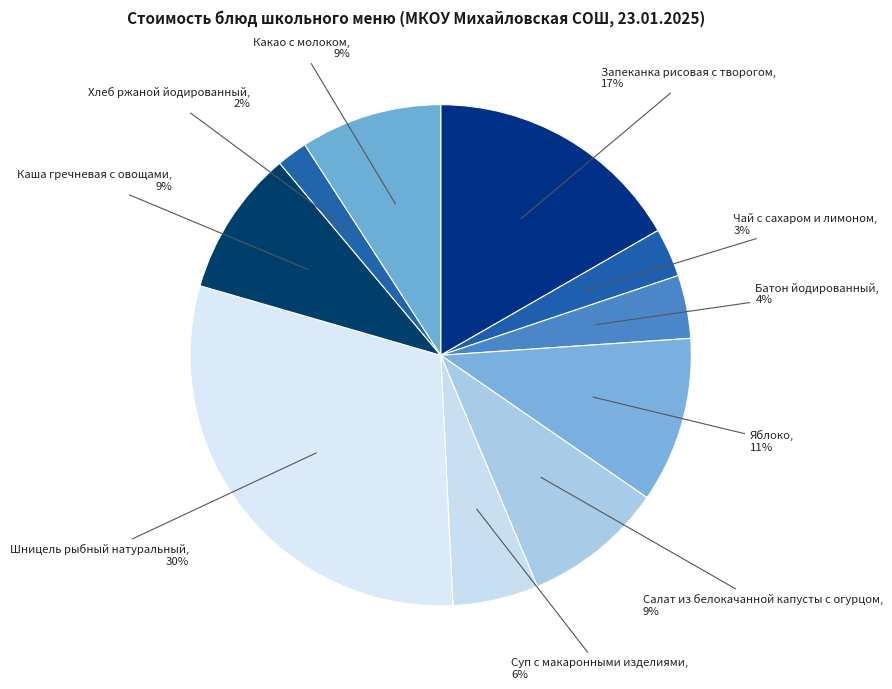

How many segments does this pie chart have?

10